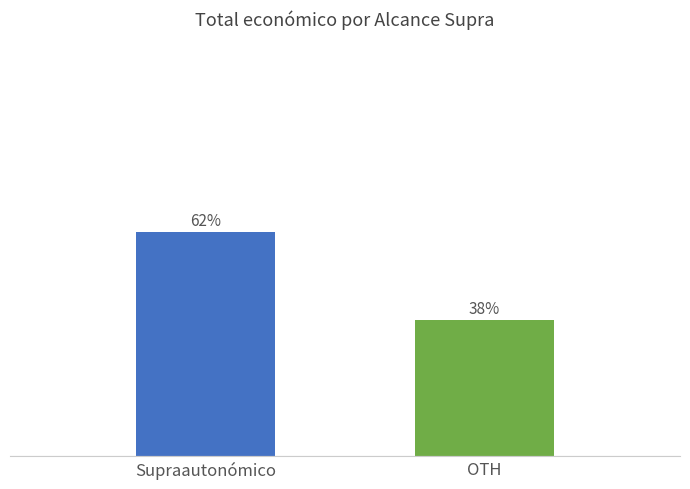

Between OTH and Supraautonómico, which is larger?

Supraautonómico